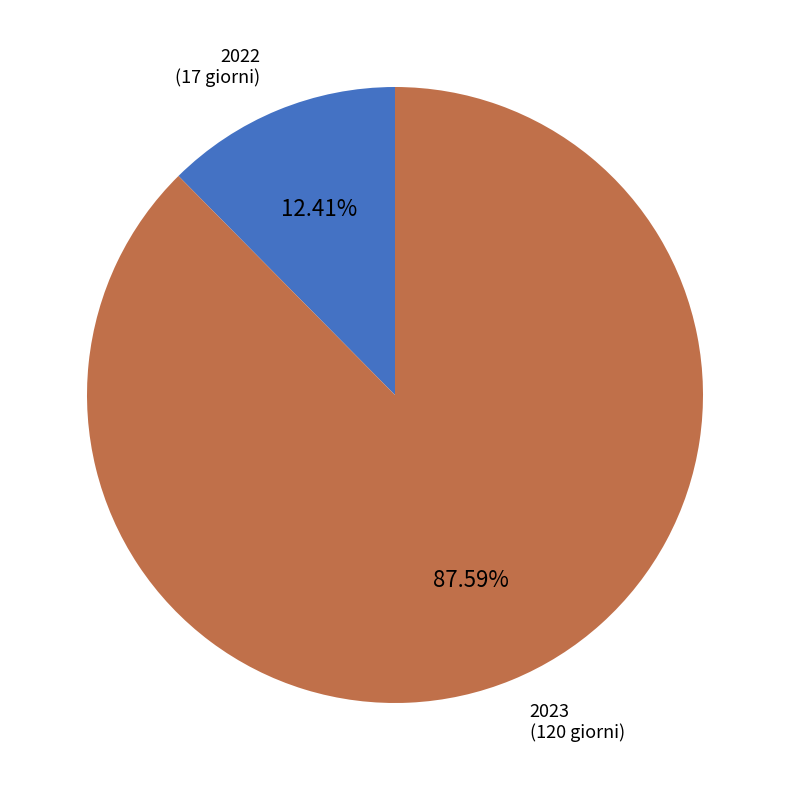

Rank the categories by value from highest to lowest.

2023, 2022